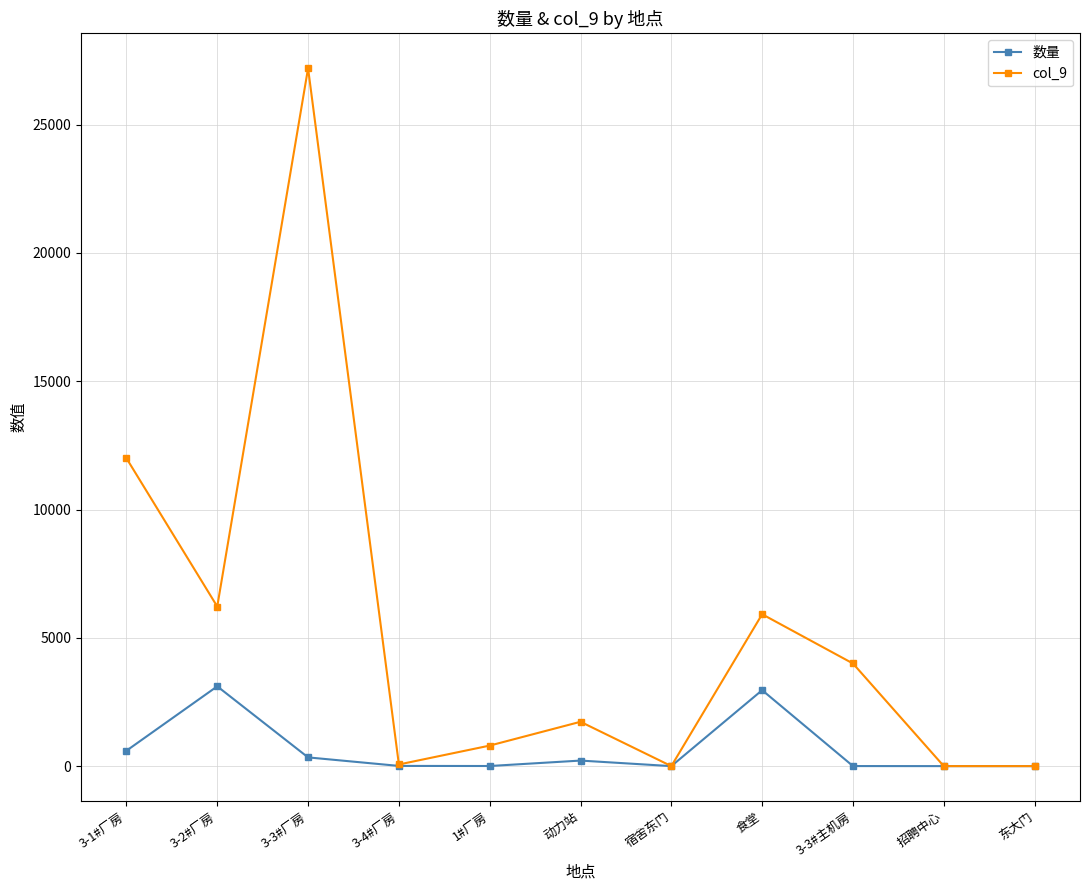

Which series has the largest range (max minus min)?

col_9